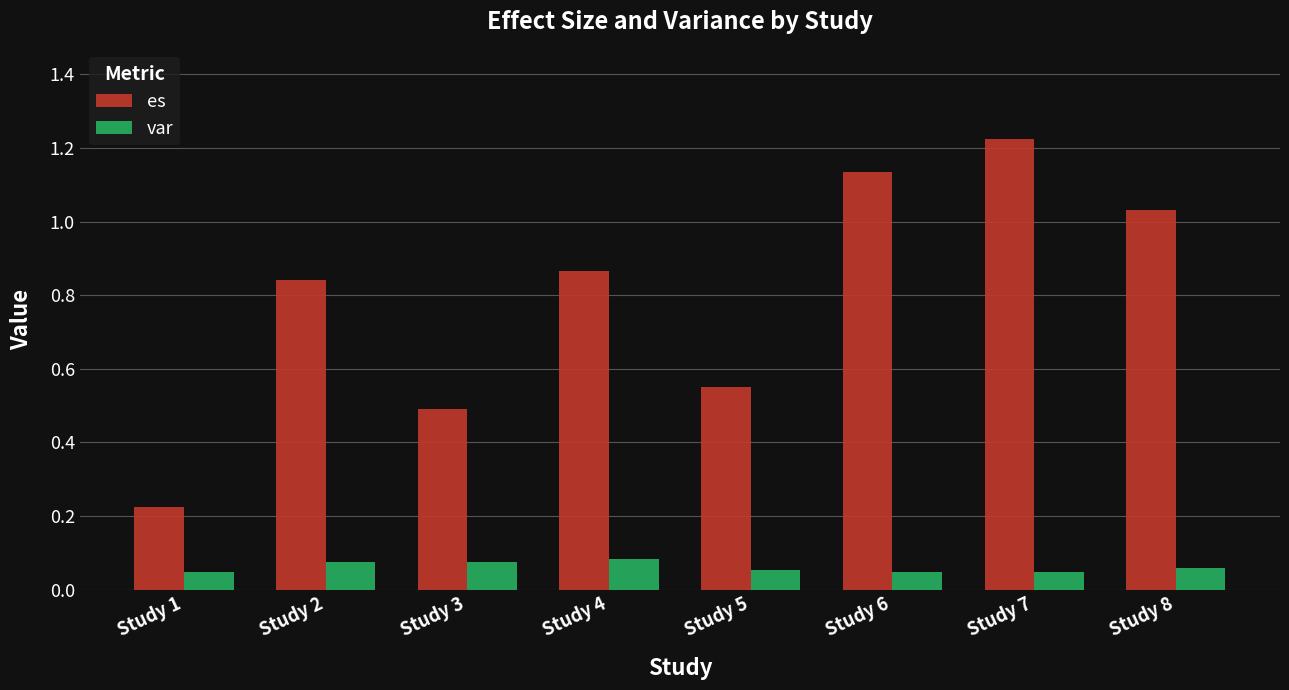

Which category has the highest value across all series?

Study 7